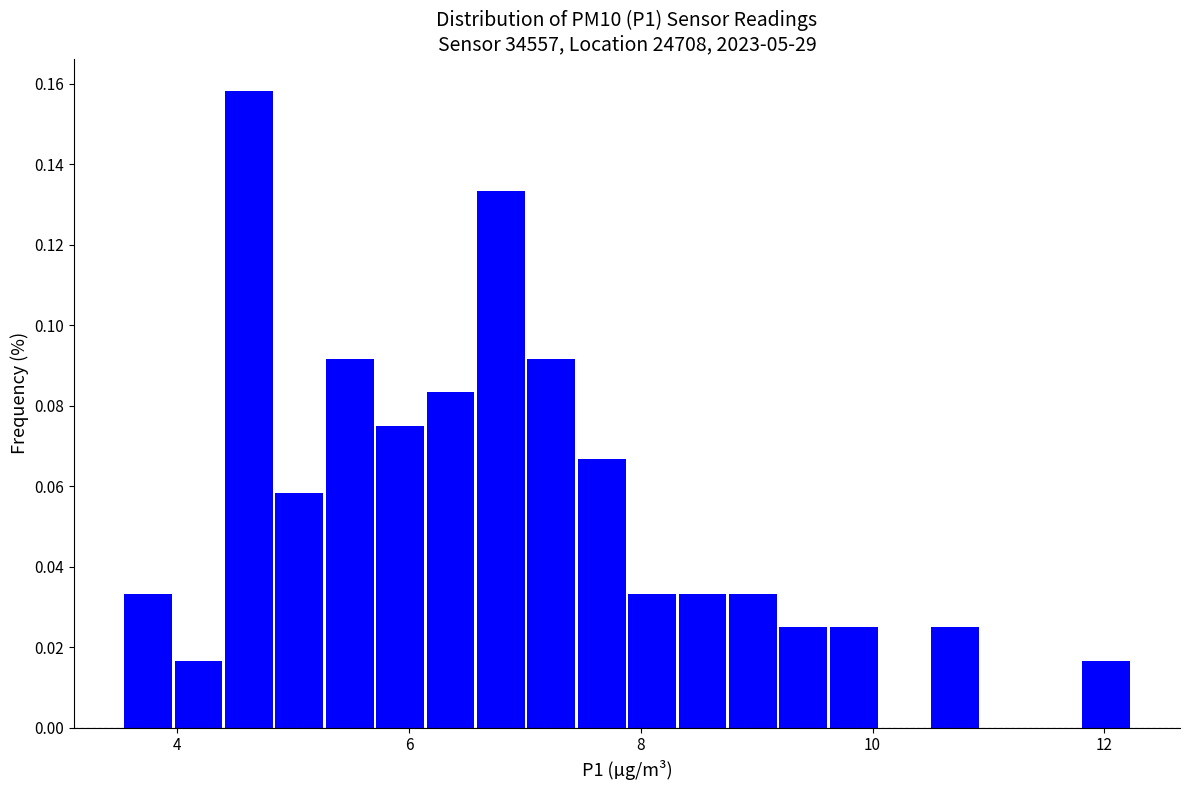

Read against the x-axis, roughly where is the centre of the tallest bar?

4.6